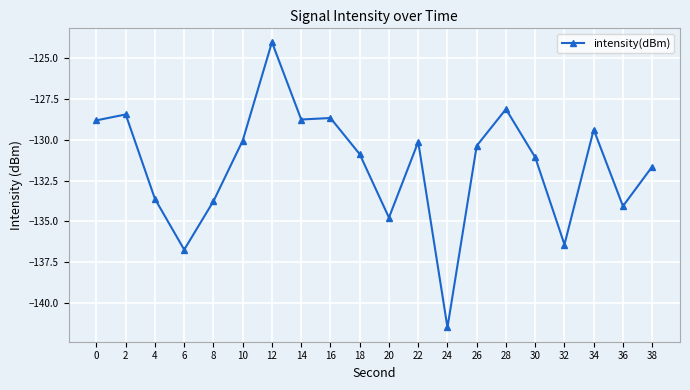

What is the change in value from 0 to 24?

-12.7